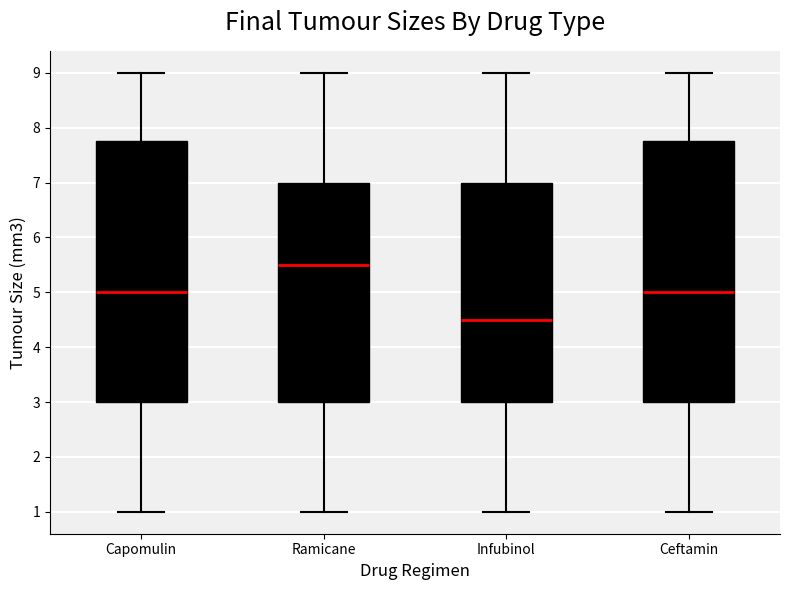

Reading left to right, read every box against the y-axis: the position of its median line, the range the box covers, and the ends of its whiskers. The values are not printed on the chart, so give them approximately, as read against the axis.

Capomulin: median 5.0, box 3.0 to 7.8, whiskers 1.0 to 9.0
Ramicane: median 5.5, box 3.0 to 7.0, whiskers 1.0 to 9.0
Infubinol: median 4.5, box 3.0 to 7.0, whiskers 1.0 to 9.0
Ceftamin: median 5.0, box 3.0 to 7.8, whiskers 1.0 to 9.0